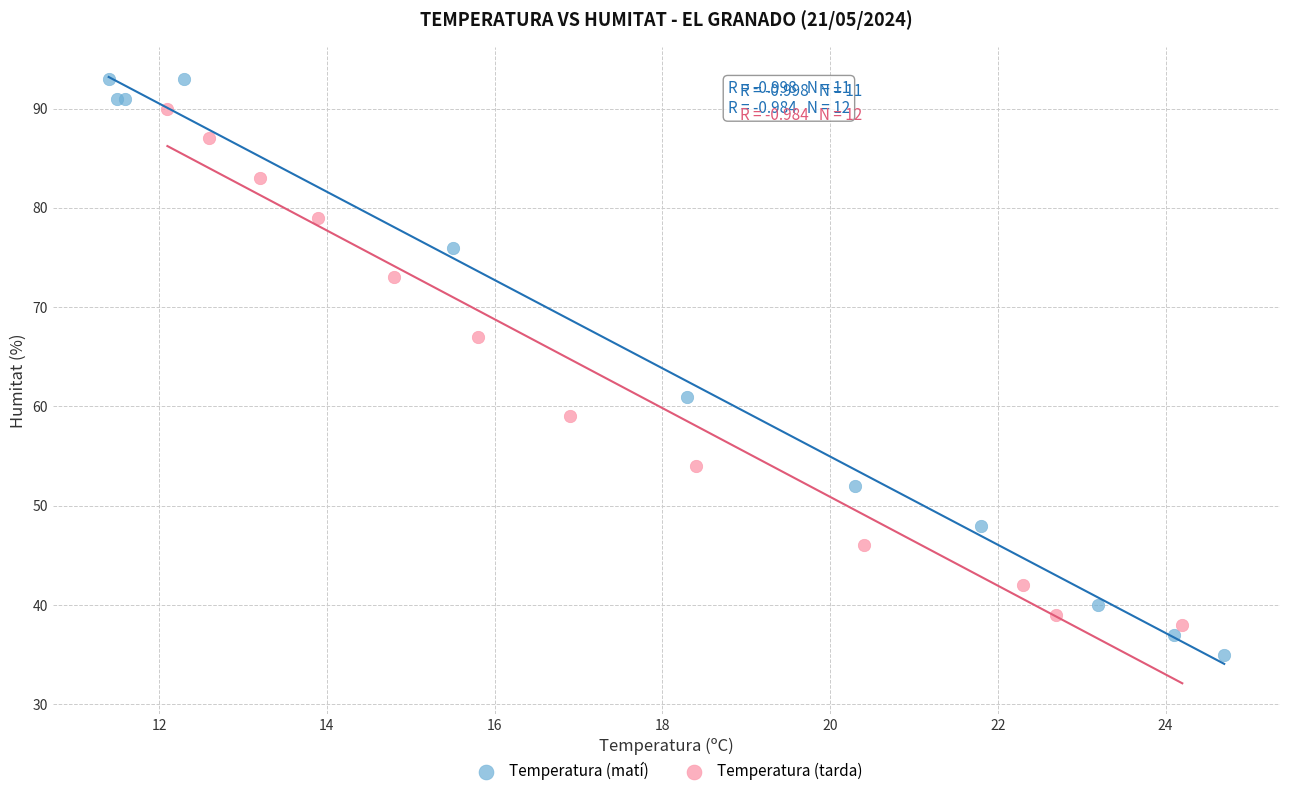

Which series has the widest spread of Y values?

Temperatura (matí)